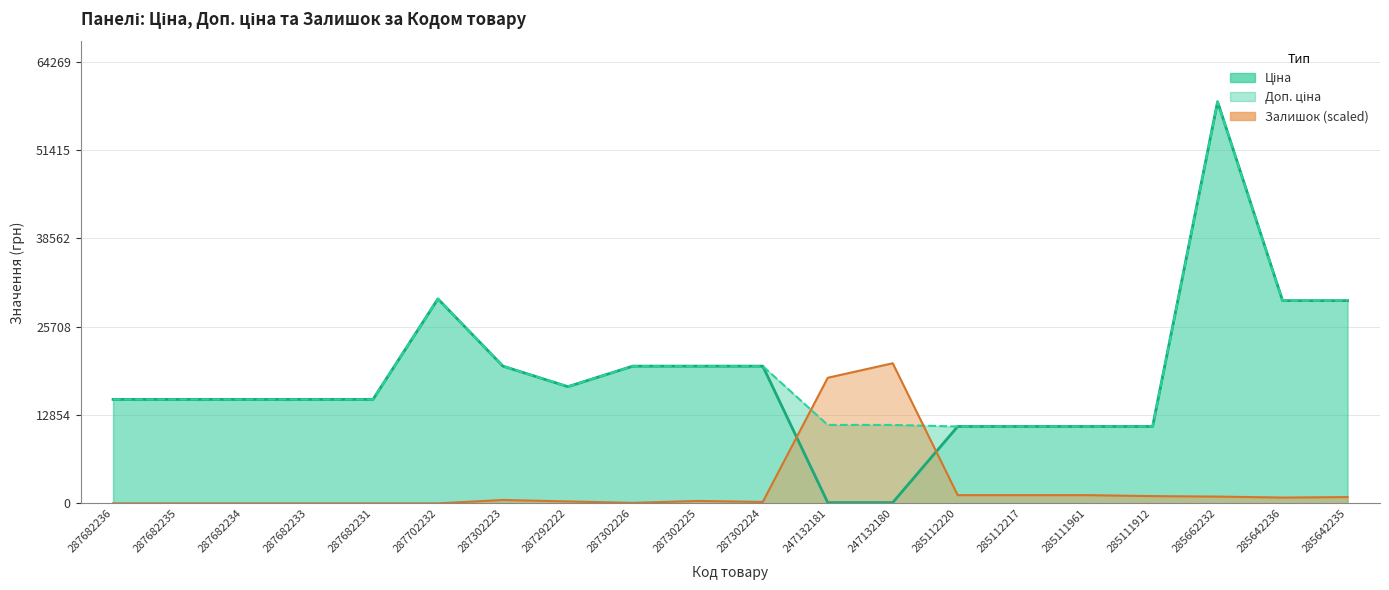

In Доп. ціна, how many points are higher than both neighbors (excluding endpoints)?

2